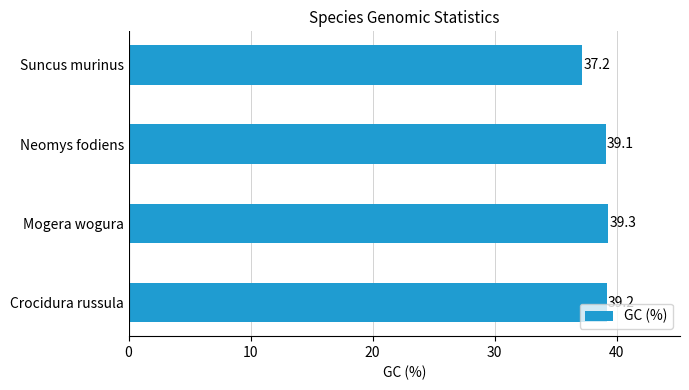

List the labels in order of value, smallest first.

Suncus murinus, Neomys fodiens, Crocidura russula, Mogera wogura